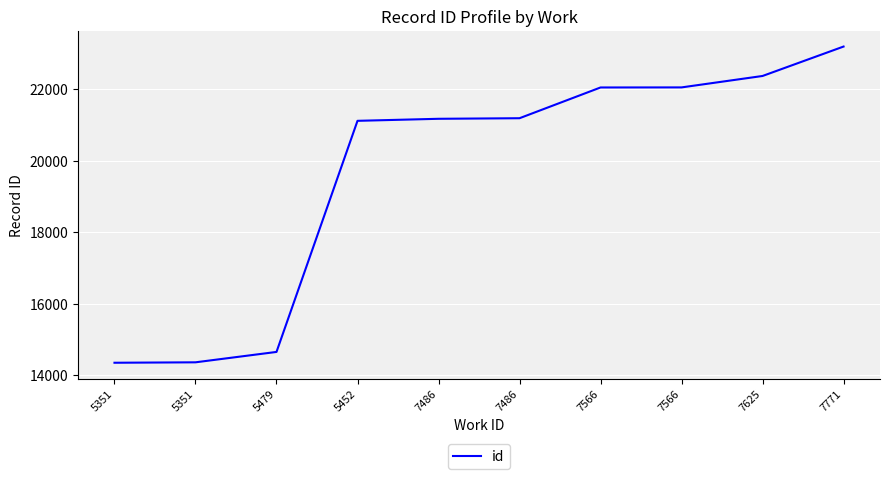

At which label is the value closest to 18769?

5452